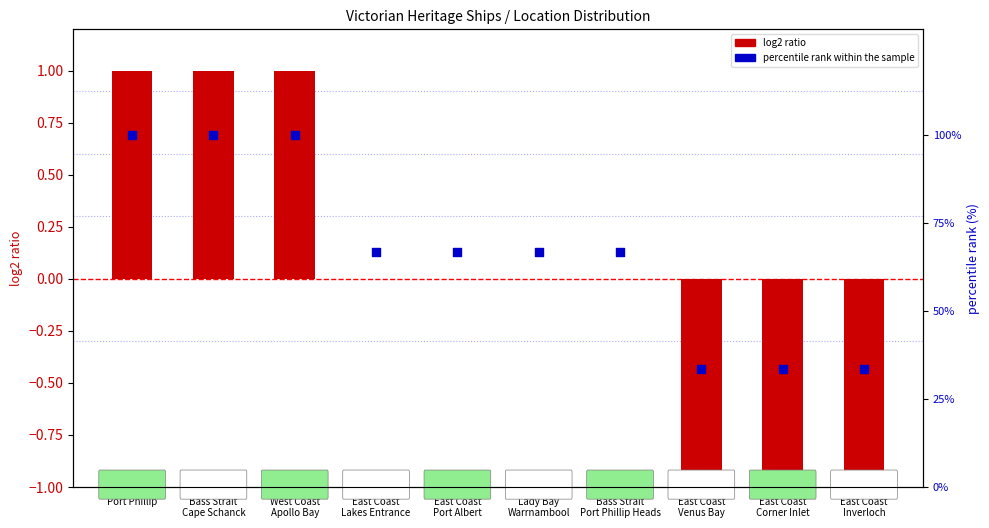

Which series contains the highest Y value?

percentile rank within sample